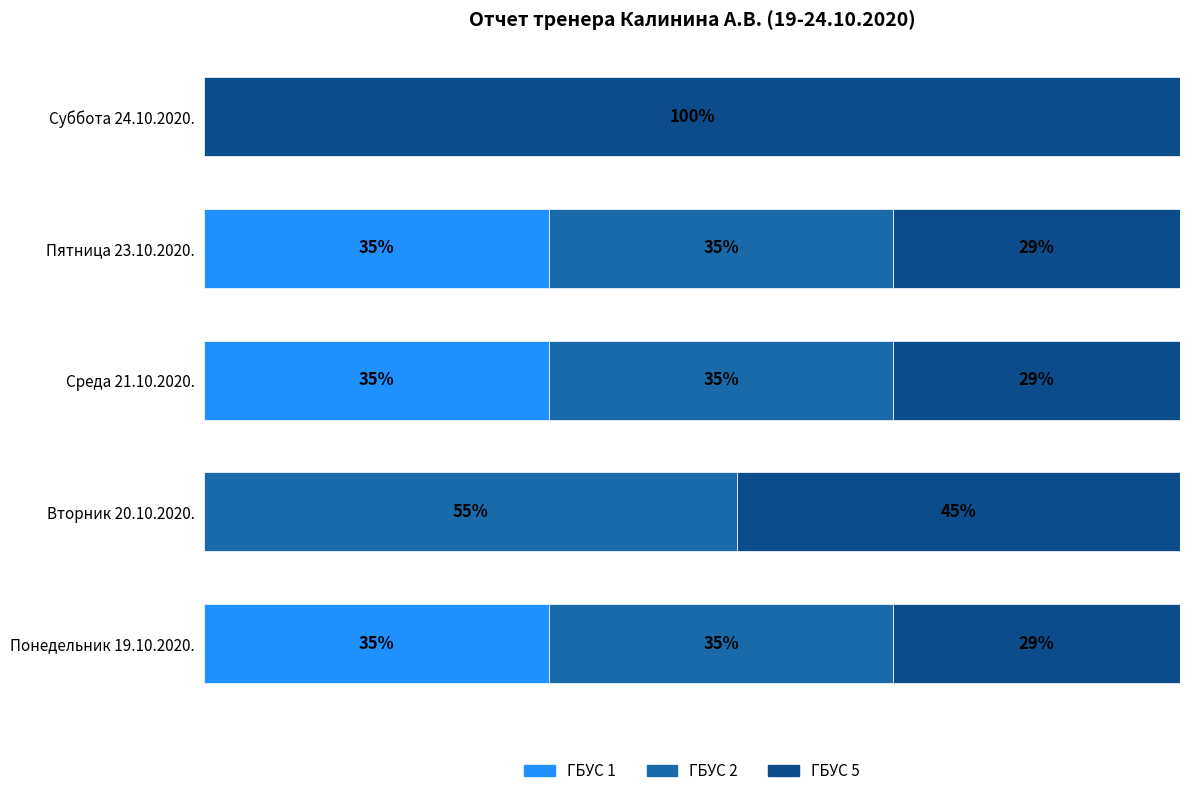

What are all the series names shown in the legend?

ГБУС 1, ГБУС 2, ГБУС 5